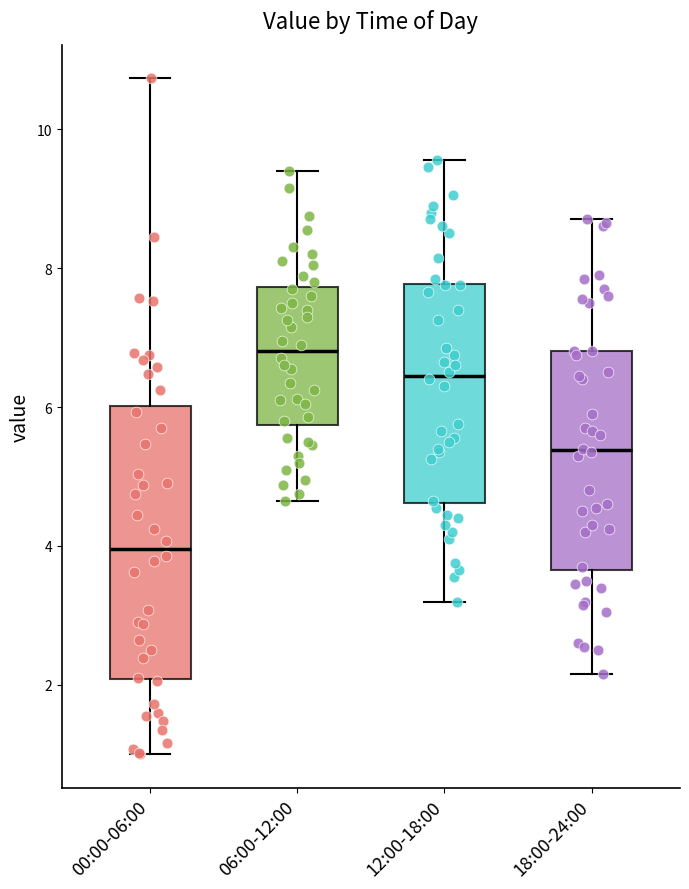

Which box has the lowest median line?

00:00-06:00